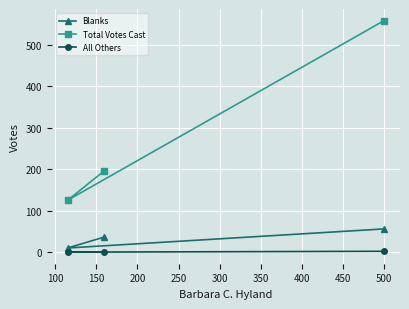

What is the average value of the All Others series?

1